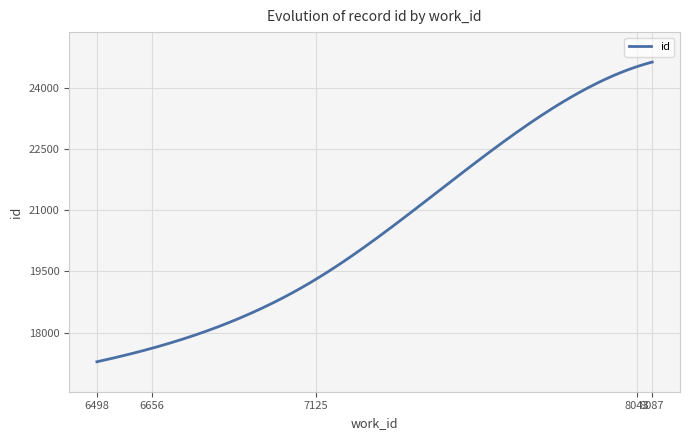

What is the greatest value displayed?

24631.0